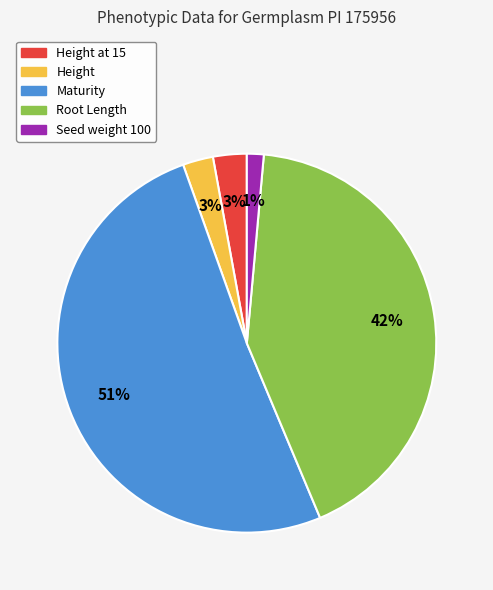

How many segments does this pie chart have?

5